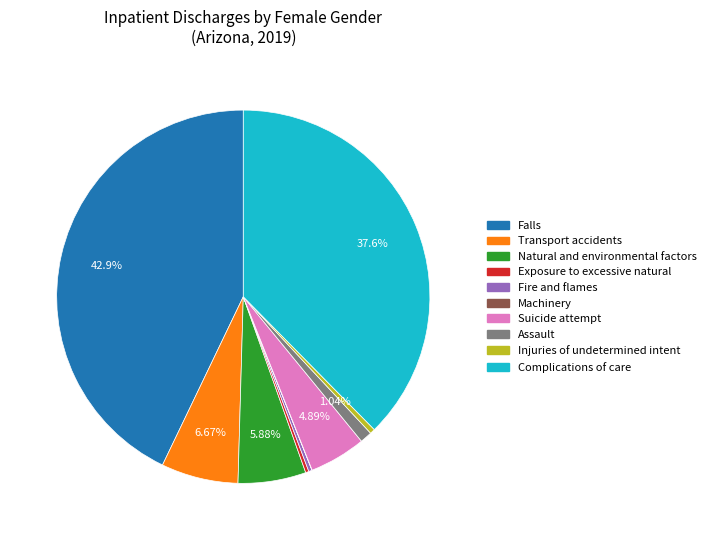

What percentage is the Assault slice, to the nearest percent?

1%